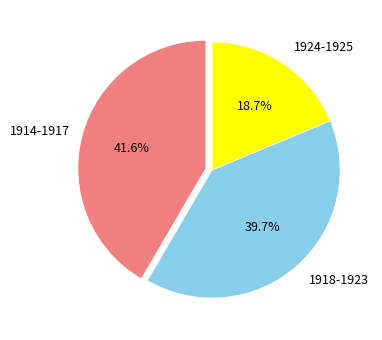

Is there any slice that represents more than half of the pie?

No